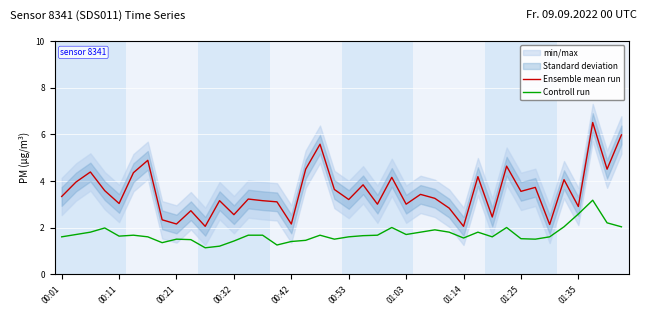

The Controll run series shows 1.7 at 13. True or false?

True